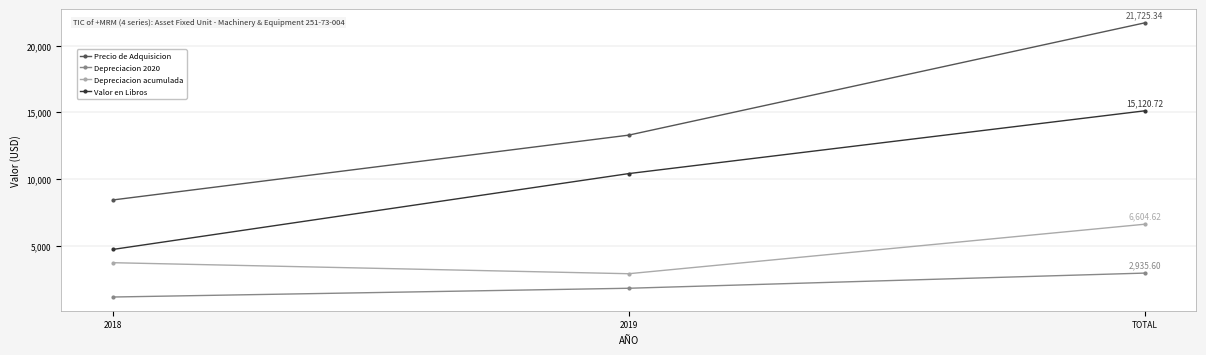

How many categories are shown in the chart?

3